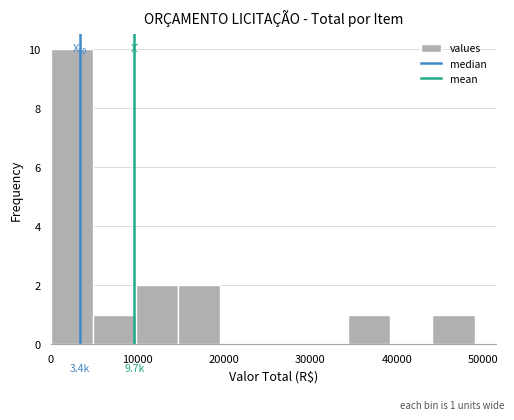

Over which range of the x-axis is the bar tallest?

0 to 5000